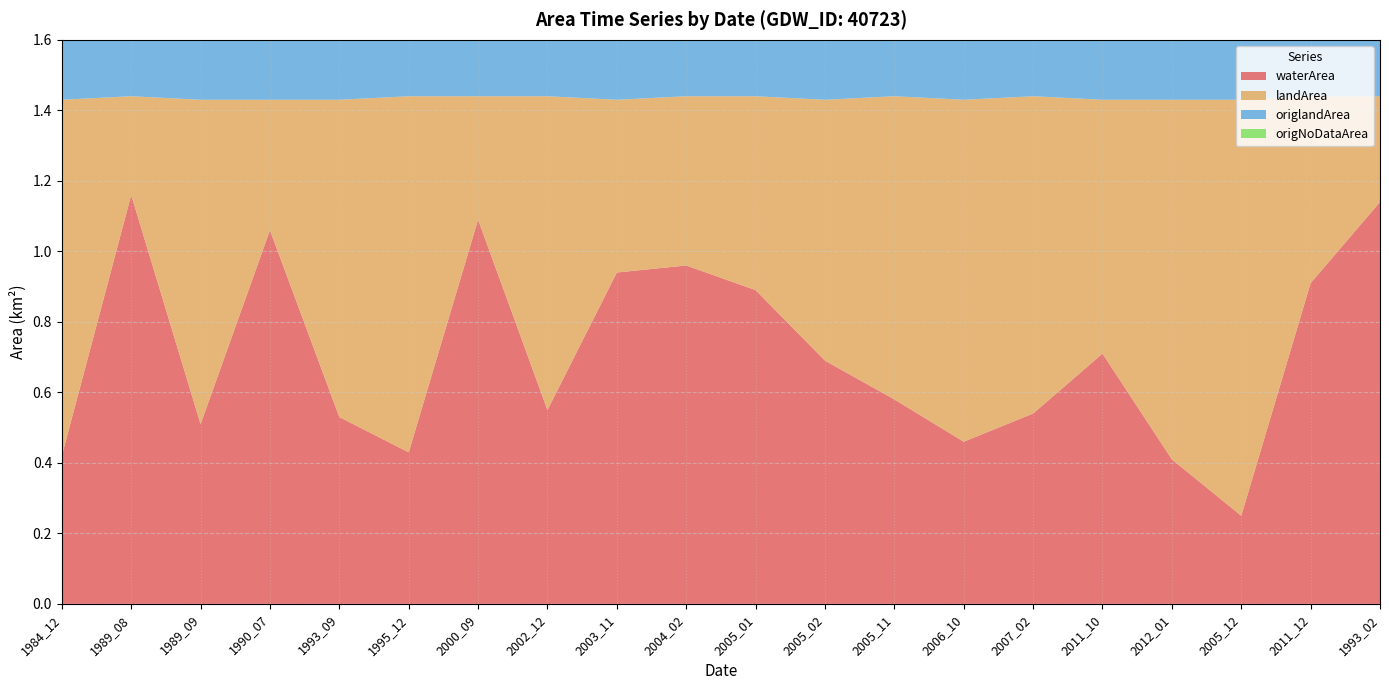

Reading left to right, what are all the values shown in this chart?

waterArea: 1984_12=0.4	1989_08=1.2	1989_09=0.5	1990_07=1.1	1993_09=0.5	1995_12=0.4	2000_09=1.1	2002_12=0.6	2003_11=0.9	2004_02=1.0	2005_01=0.9	2005_02=0.7	2005_11=0.6	2006_10=0.5	2007_02=0.5	2011_10=0.7	2012_01=0.4	2005_12=0.2	2011_12=0.9	1993_02=1.1
landArea: 1984_12=1.0	1989_08=0.3	1989_09=0.9	1990_07=0.4	1993_09=0.9	1995_12=1.0	2000_09=0.3	2002_12=0.9	2003_11=0.5	2004_02=0.5	2005_01=0.6	2005_02=0.7	2005_11=0.9	2006_10=1.0	2007_02=0.9	2011_10=0.7	2012_01=1.0	2005_12=1.2	2011_12=0.5	1993_02=0.3
origlandArea: 1984_12=0.9	1989_08=0.2	1989_09=0.9	1990_07=0.3	1993_09=0.9	1995_12=1.0	2000_09=0.3	2002_12=0.8	2003_11=0.4	2004_02=0.4	2005_01=0.5	2005_02=0.7	2005_11=0.8	2006_10=0.9	2007_02=0.8	2011_10=0.7	2012_01=1.0	2005_12=1.1	2011_12=0.5	1993_02=0.2
origNoDataArea: 1984_12=0.5	1989_08=1.2	1989_09=0.5	1990_07=1.1	1993_09=0.6	1995_12=0.4	2000_09=1.2	2002_12=0.6	2003_11=1.1	2004_02=1.0	2005_01=0.9	2005_02=0.7	2005_11=0.7	2006_10=0.5	2007_02=0.6	2011_10=0.8	2012_01=0.4	2005_12=0.3	2011_12=1.0	1993_02=1.2